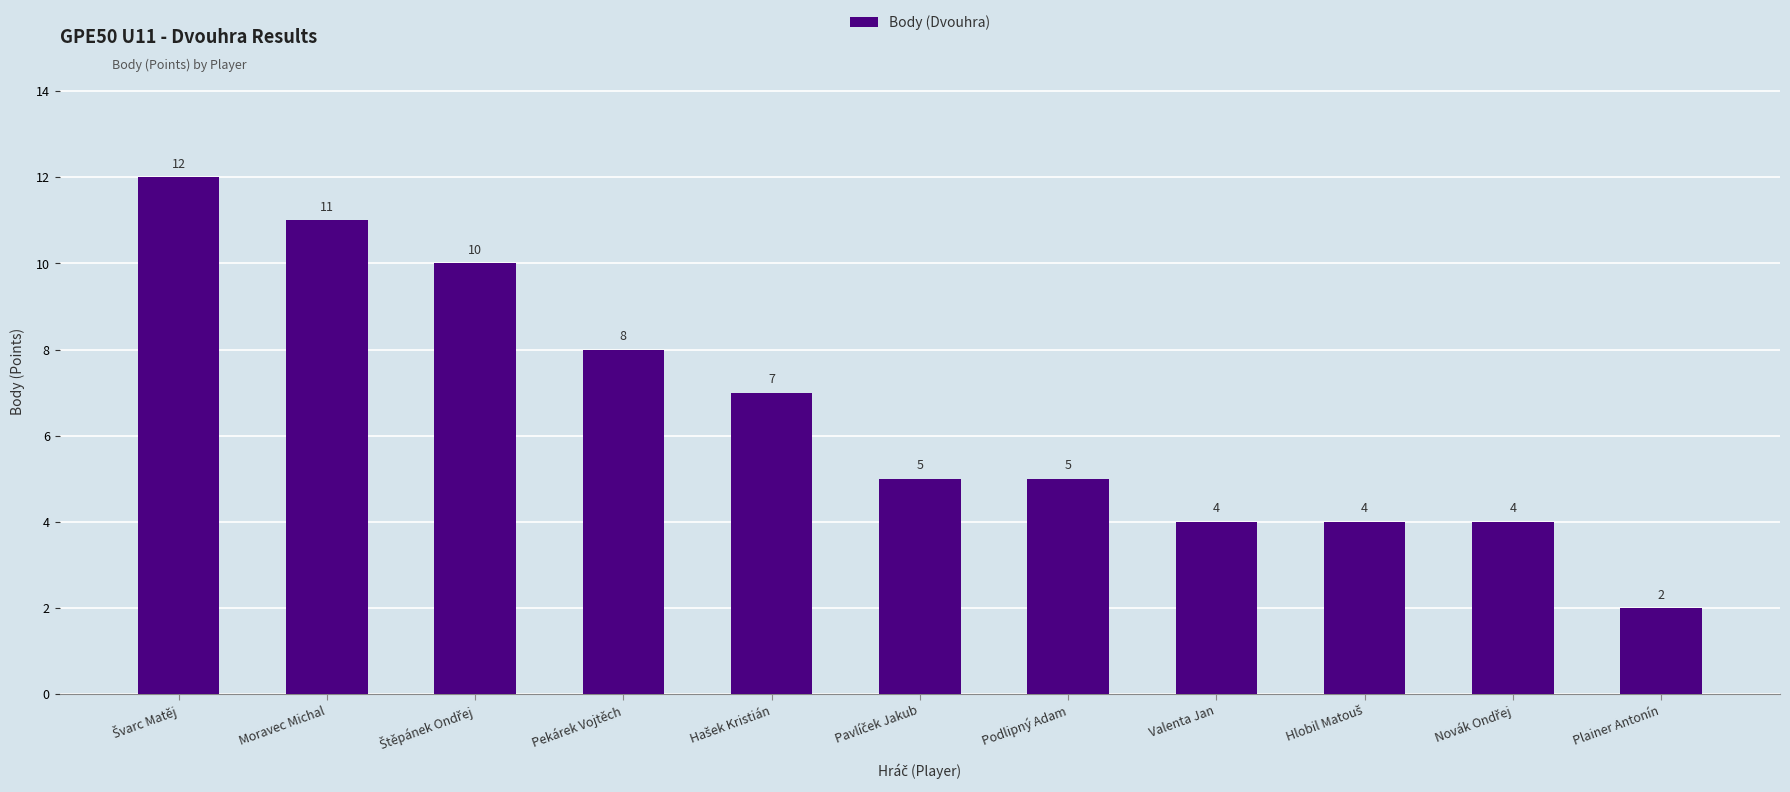

Reading left to right, list all the values displayed in this chart.

12	11	10	8	7	5	5	4	4	4	2